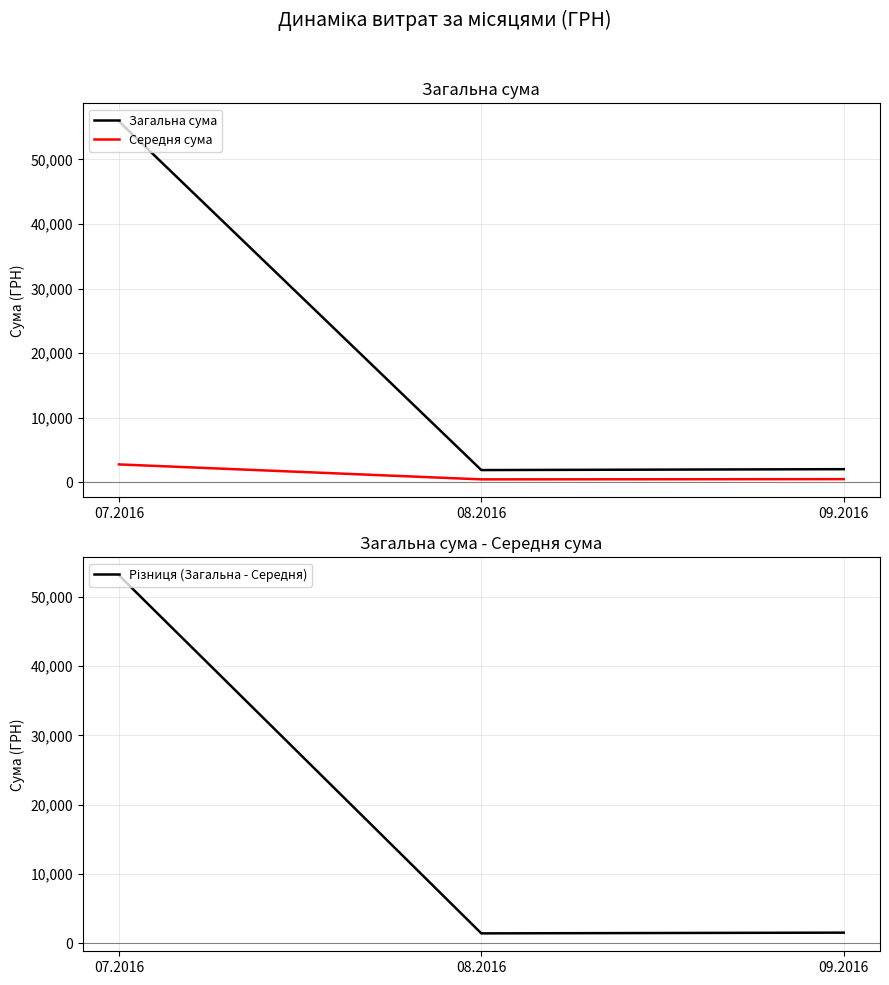

Rank the categories by Середня сума value from highest to lowest.

07.2016, 09.2016, 08.2016